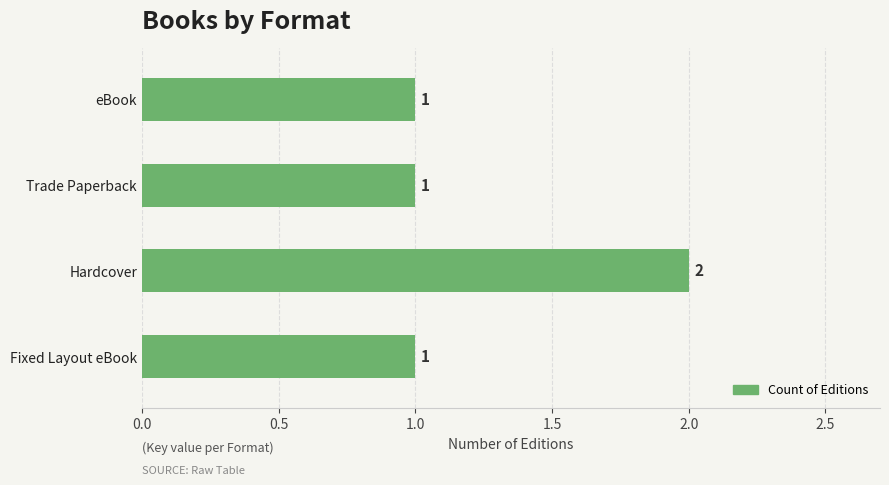

Reading top to bottom, list all the values displayed in this chart.

1	1	2	1